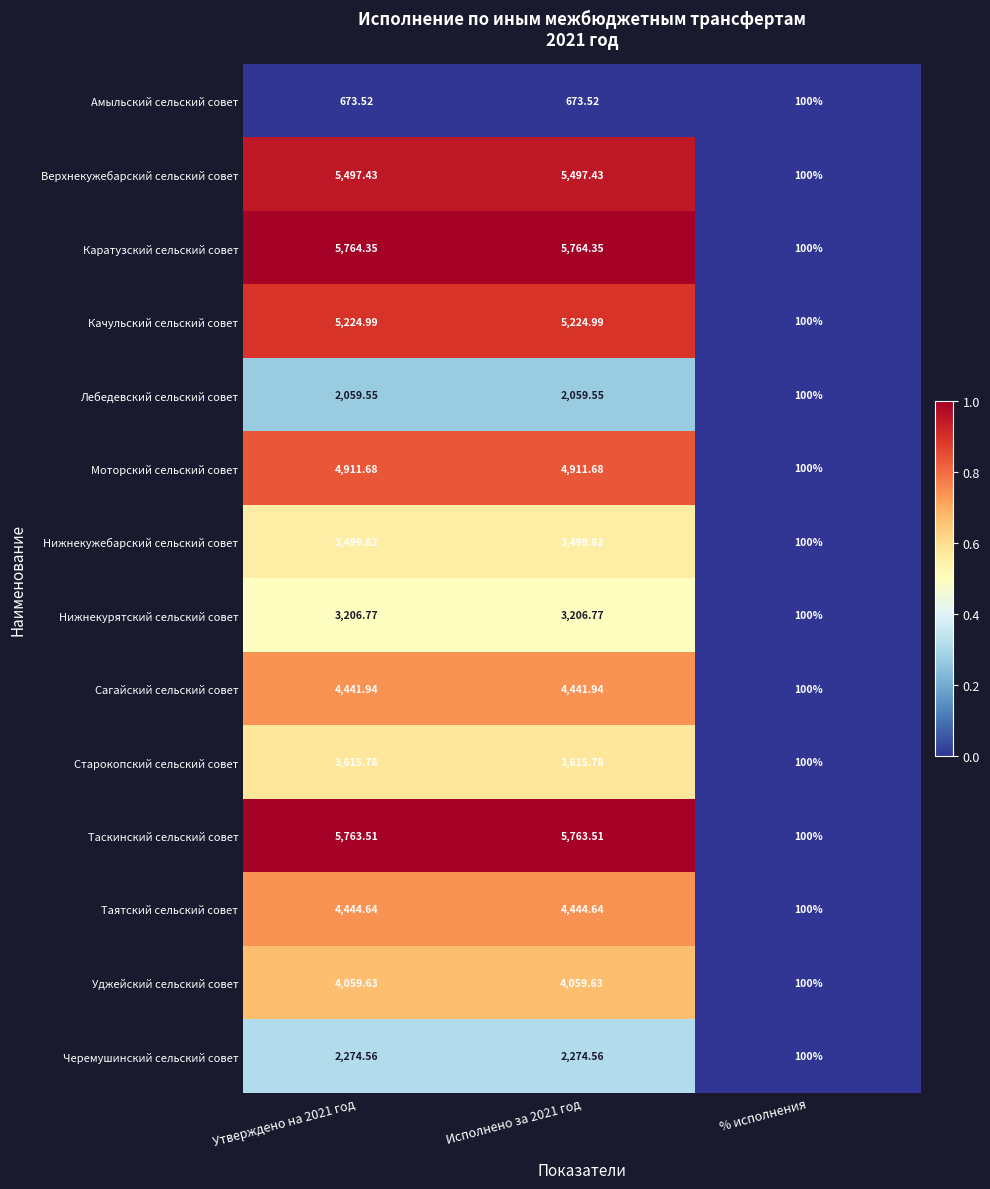

List the series in order of their peak value, highest first.

Каратузский сельский совет, Таскинский сельский совет, Верхнекужебарский сельский совет, Качульский сельский совет, Моторский сельский совет, Таятский сельский совет, Сагайский сельский совет, Уджейский сельский совет, Старокопский сельский совет, Нижнекужебарский сельский совет, Нижнекурятский сельский совет, Черемушинский сельский совет, Лебедевский сельский совет, Амыльский сельский совет